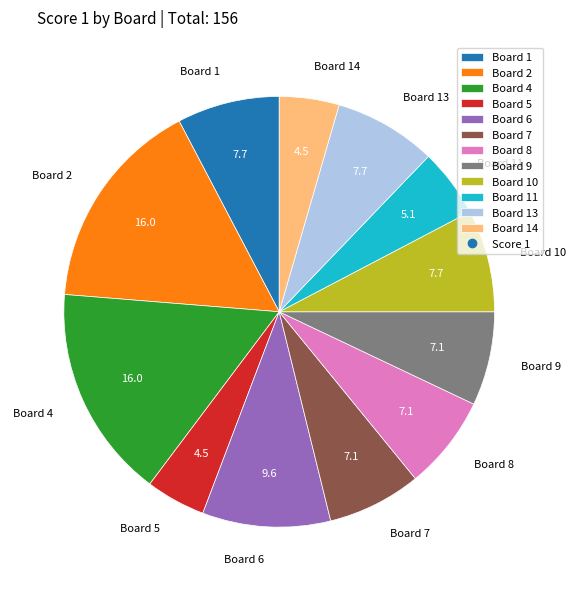

Approximately how many times larger is the value at Board 4 compared to Board 11?

3.1